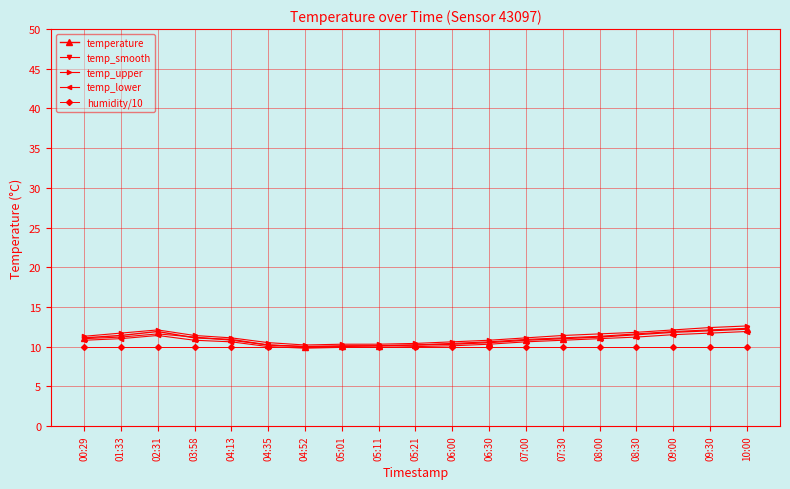

Is the value of humidity/10 at 05:01 greater than the value of temperature at 02:31?

No